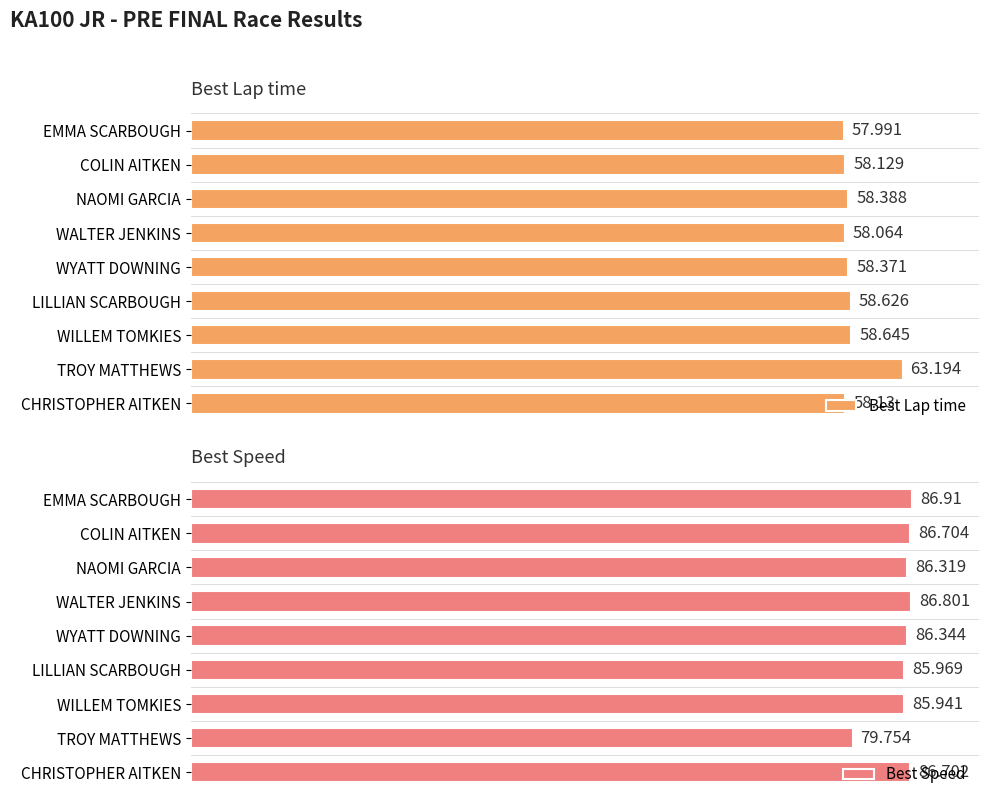

Reading right to left, list all the values displayed in this chart.

Best Lap time: 58.1	63.2	58.6	58.6	58.4	58.1	58.4	58.1	58.0
Best Speed: 86.7	79.8	85.9	86.0	86.3	86.8	86.3	86.7	86.9